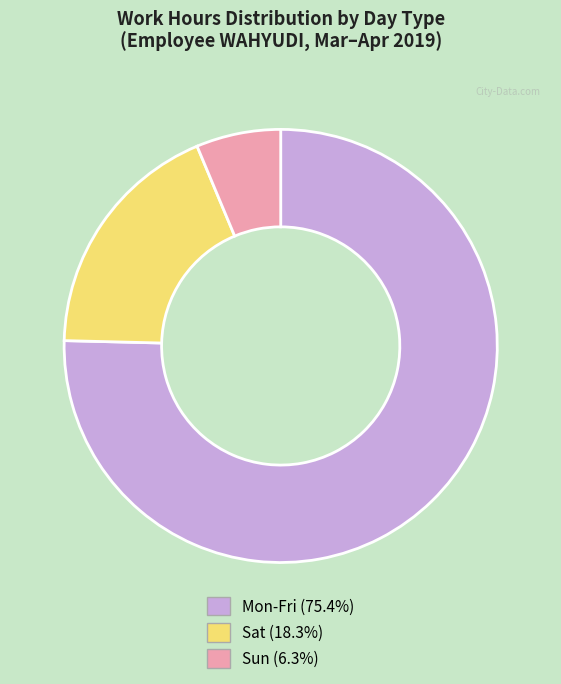

How many slices are in this pie chart?

3